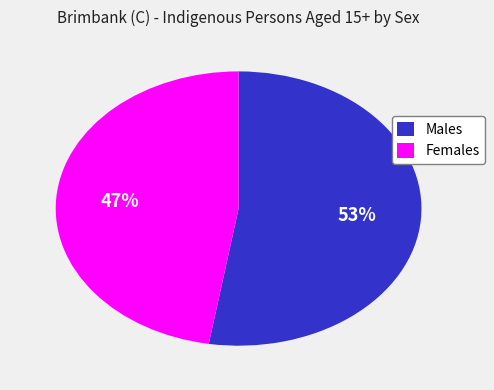

Rank the categories by value from lowest to highest.

Females, Males